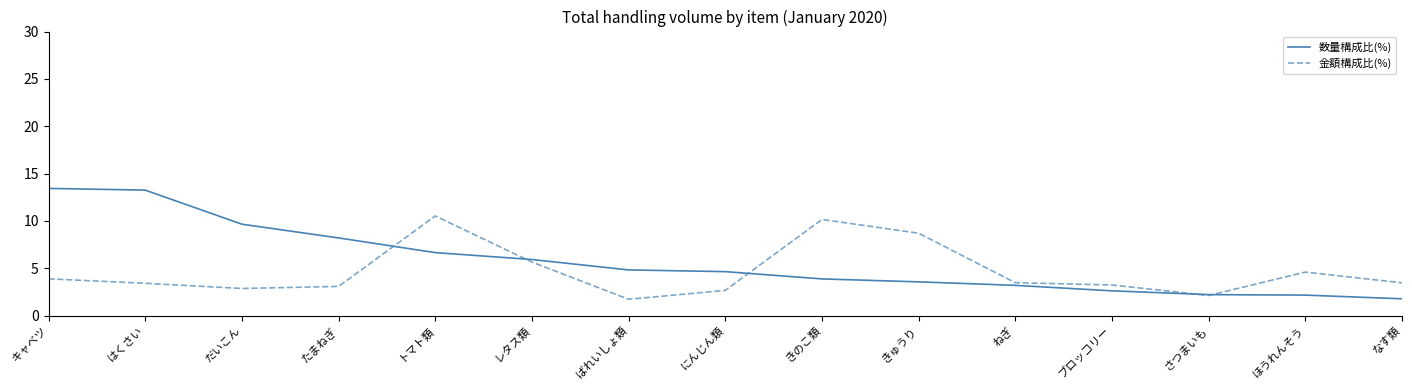

What is the total value across all series at はくさい?

16.7